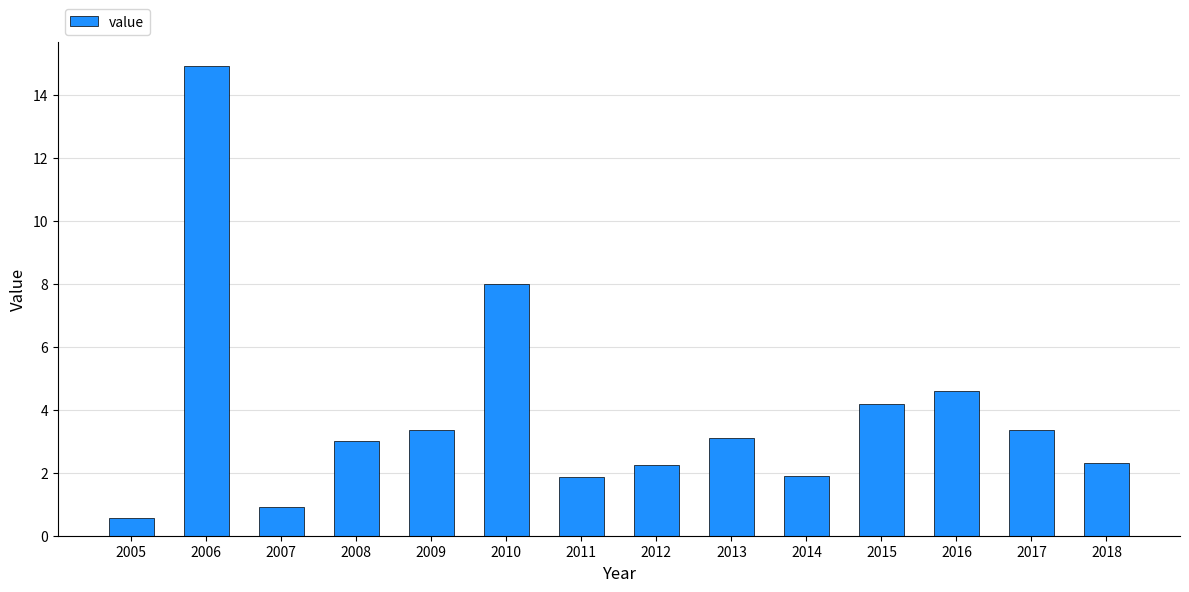

What is the approximate value at 2015?

4.2